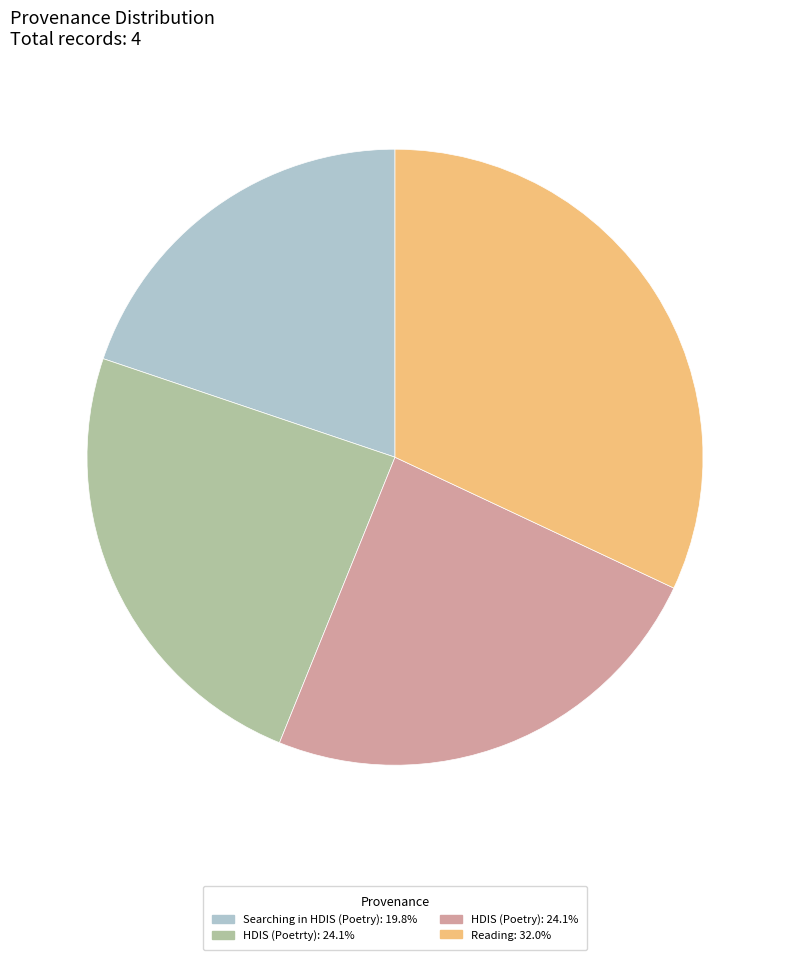

Is there a majority slice in this chart?

No